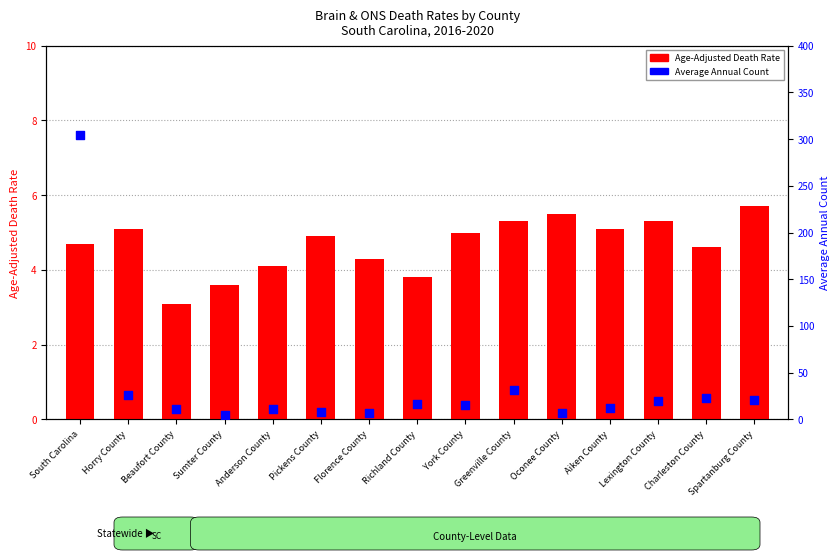

Which series contains the lowest Y value?

Age-Adjusted Death Rate